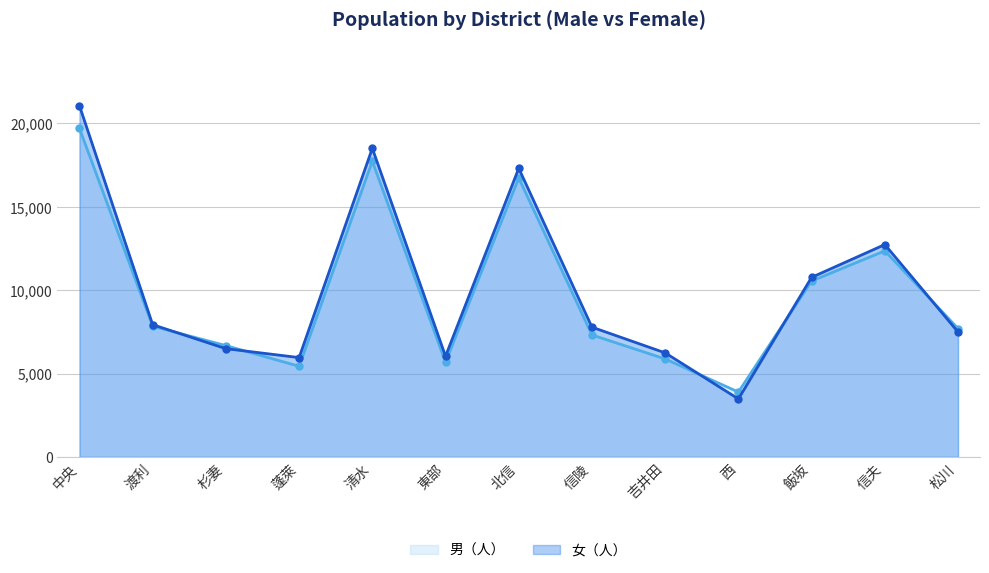

Is it true that 女（人） equals 7780 at 信陵?

True